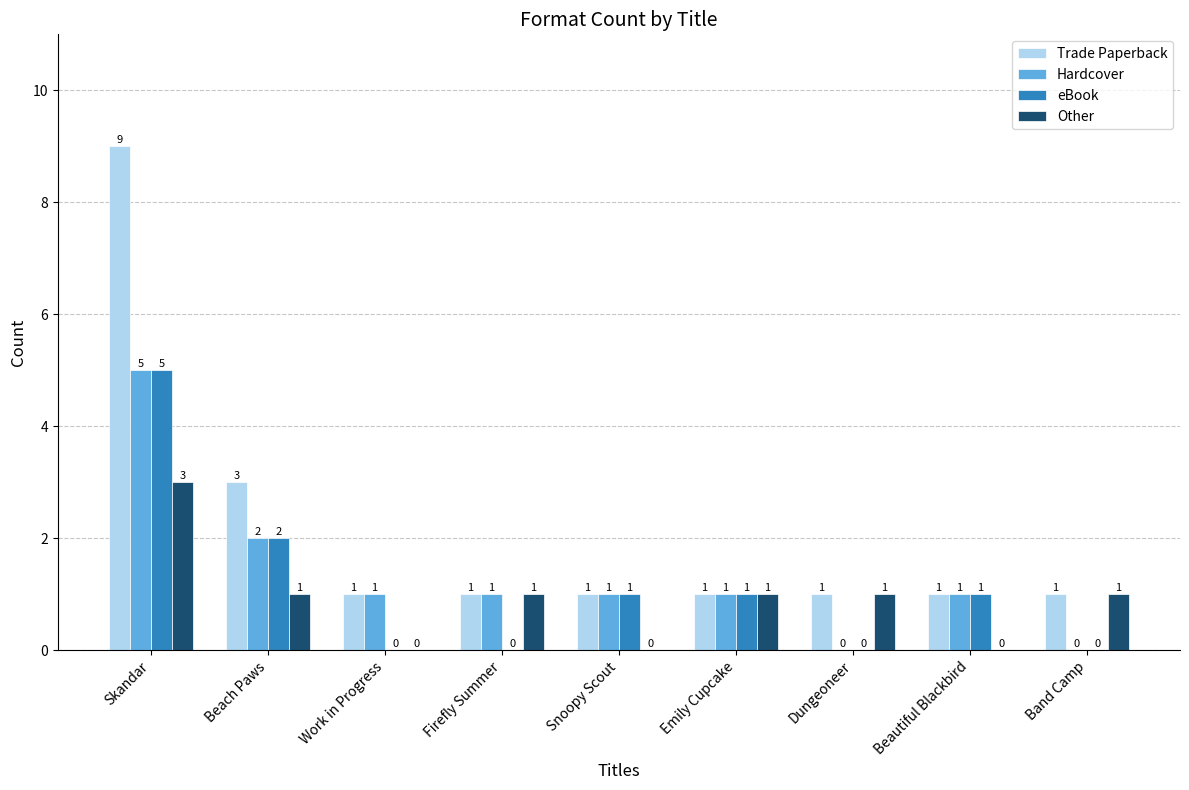

Where is eBook nearest to the value 2?

Beach Paws